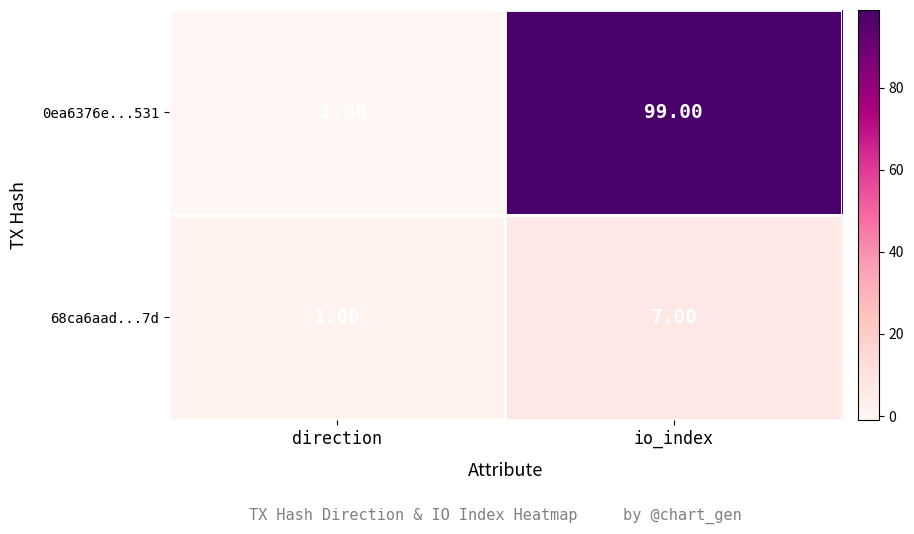

How many distinct data groups are displayed?

2